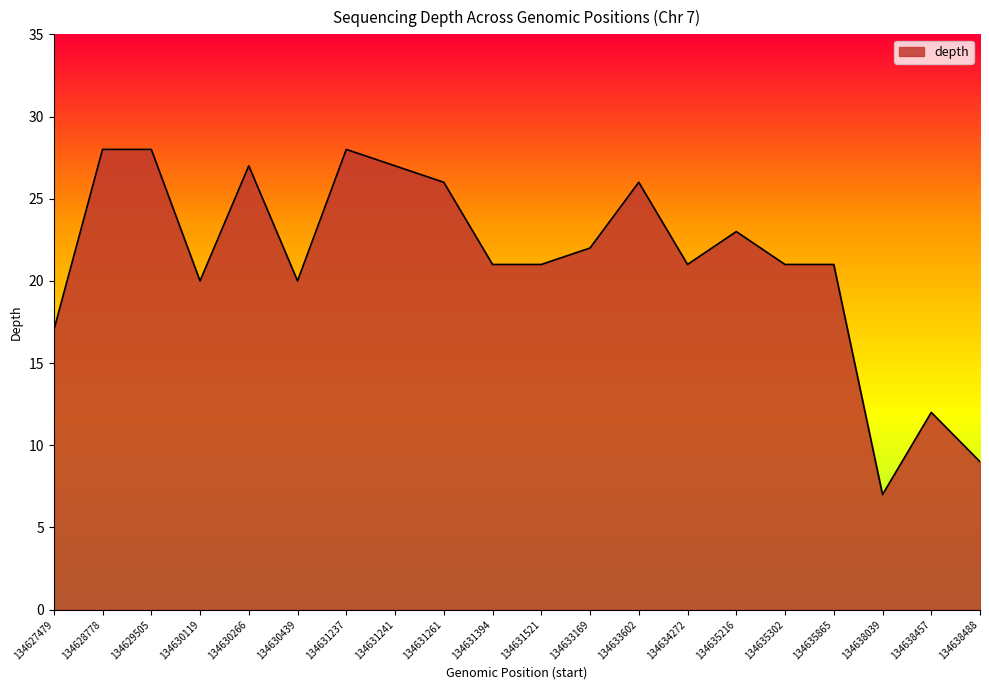

At which label does the data first exceed 21?

134628778